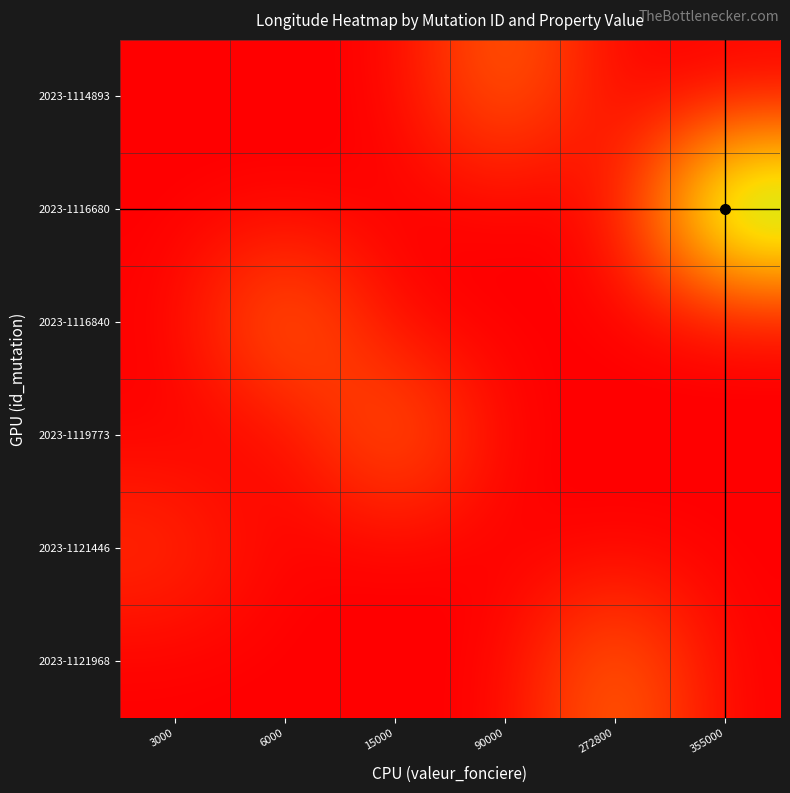

List the series in order of their peak value, lowest first.

2023-1121446, 2023-1114893, 2023-1119773, 2023-1121968, 2023-1116840, 2023-1116680